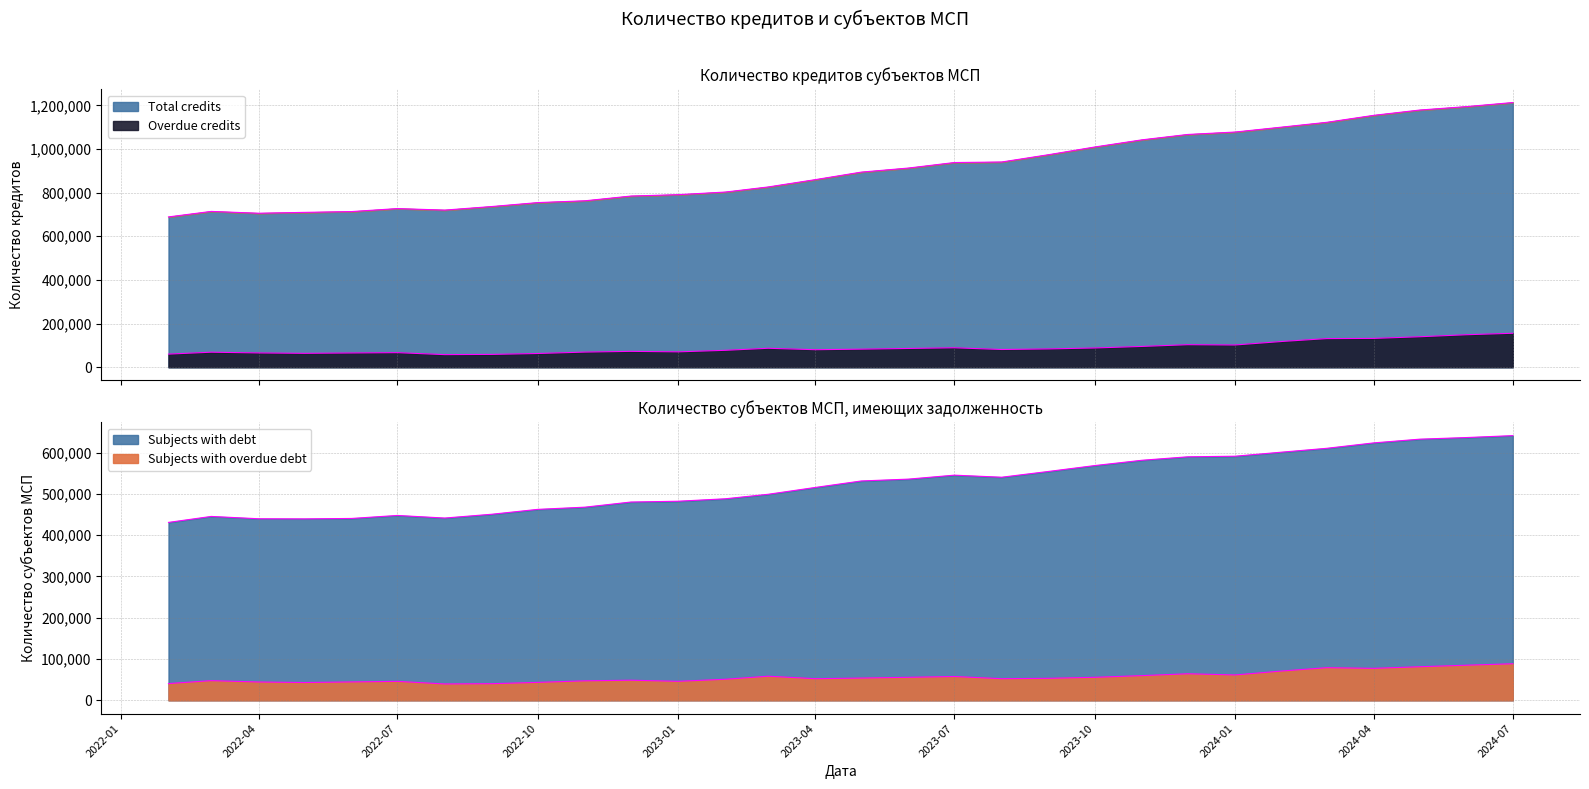

Reading left to right, transcribe all the data shown in this chart.

Total credits: 688762	713973	705626	709562	713258	726986	719989	736404	754343	762660	784318	790655	802721	825969	859675	893980	912694	937896	940342	974050	1009066	1041911	1066509	1077624	1100448	1122091	1154244	1178408	1194314	1212783
Overdue credits: 60224	68939	65561	63727	65410	66846	57829	58831	62951	69509	72770	70533	77568	86941	80340	82924	86101	89215	81323	84006	88296	95374	103348	102000	118186	131251	132186	139739	149061	155710
Subjects with debt: 430949	445415	439795	439517	440526	447777	441498	450754	462520	467887	480277	482239	488166	499061	515654	531293	535801	545373	540351	554490	568576	581455	589814	591251	601231	610373	623575	632536	636522	641105
Subjects with overdue debt: 40628	47688	44441	43130	44605	45957	39679	40345	43507	47255	48739	46084	51052	58463	52401	53946	55811	57755	52419	53353	55798	59890	64339	61505	71127	79055	77509	81407	85115	88601